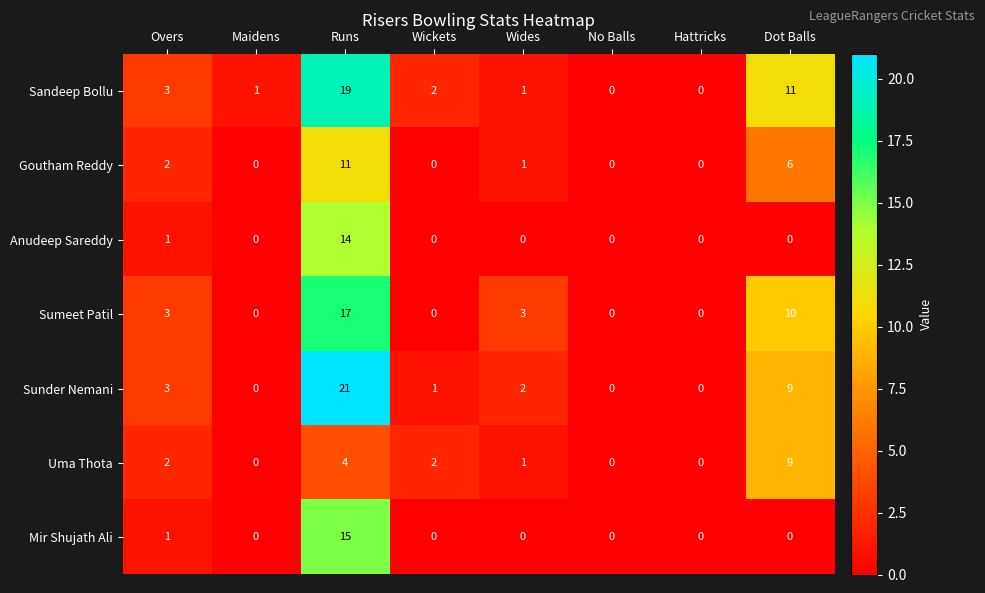

What is the maximum value shown in the chart?

21